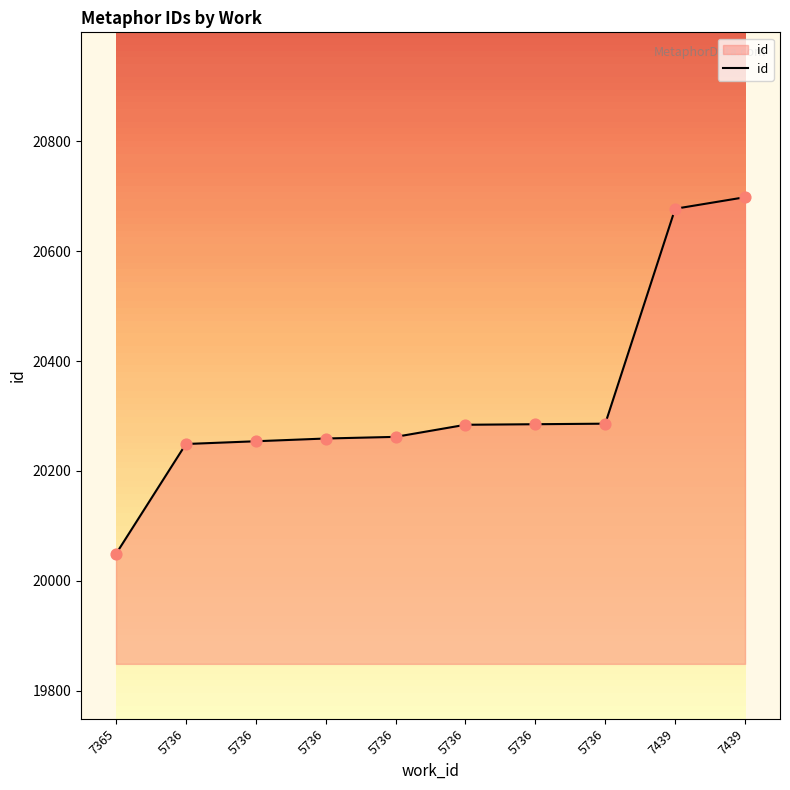

Which has a higher value, 5736 or 5736?

5736